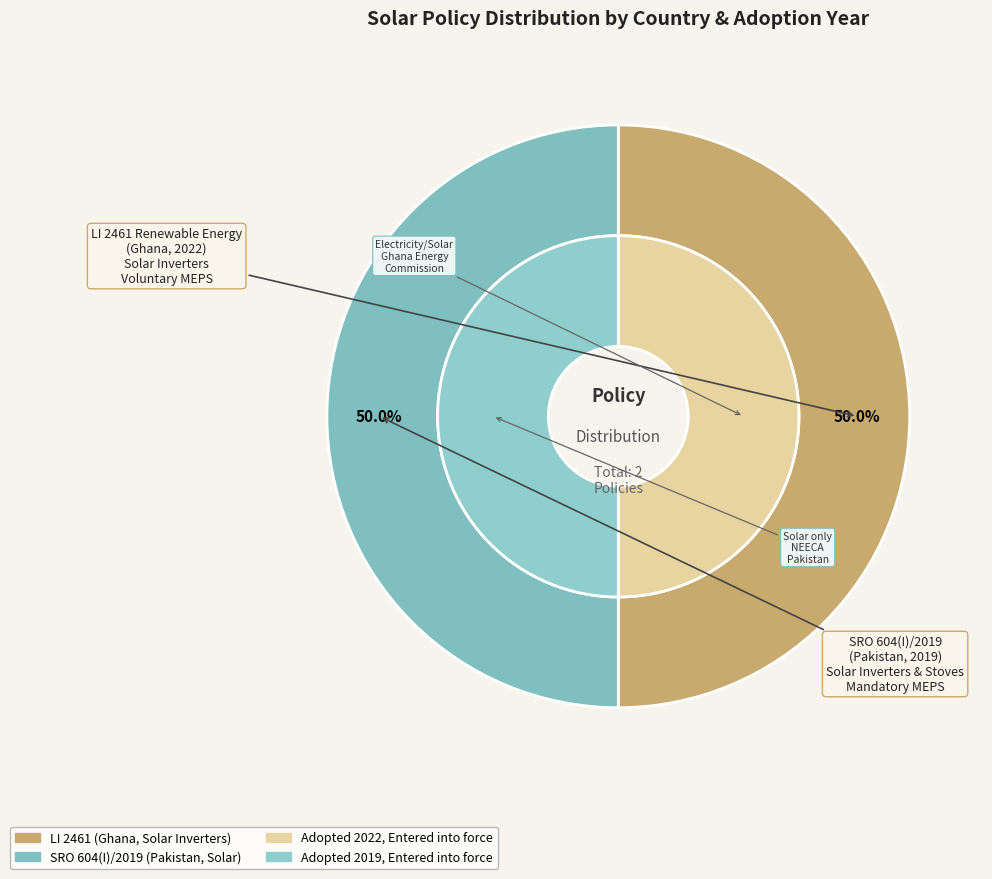

Approximately how many times larger is the value at SRO 604(I)/2019 Import Policy (Pakistan) compared to LI 2461 Renewable Energy (Ghana)?

1.0